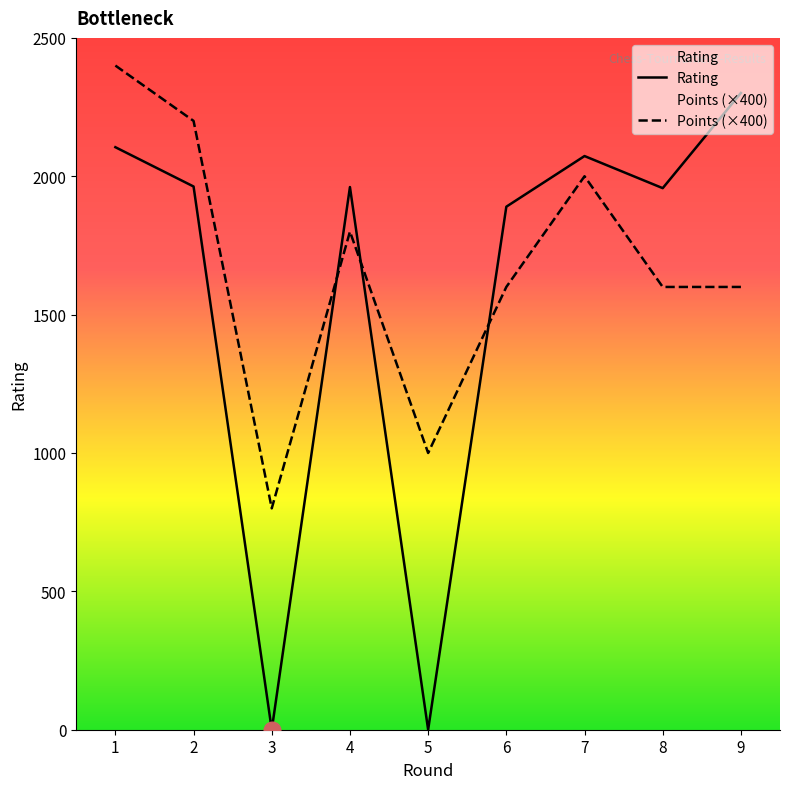

What is the value of the Rating point at the 6th from the left?

1890